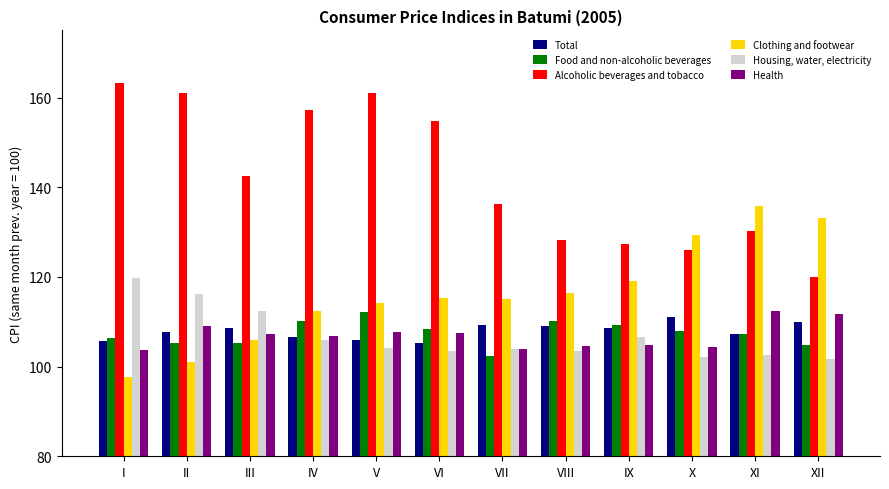

Between IV and VII, which series saw the biggest shift?

Alcoholic beverages and tobacco